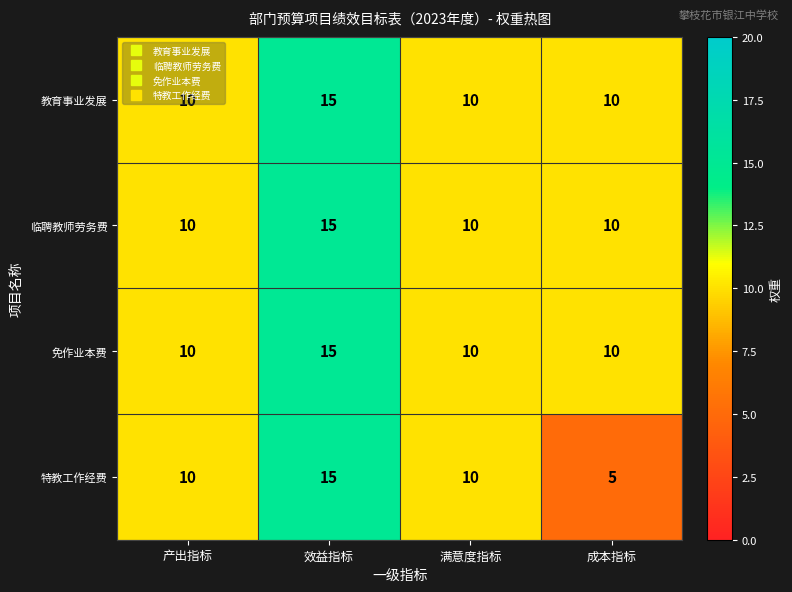

Between 产出指标 and 成本指标, which series saw the biggest shift?

特教工作经费